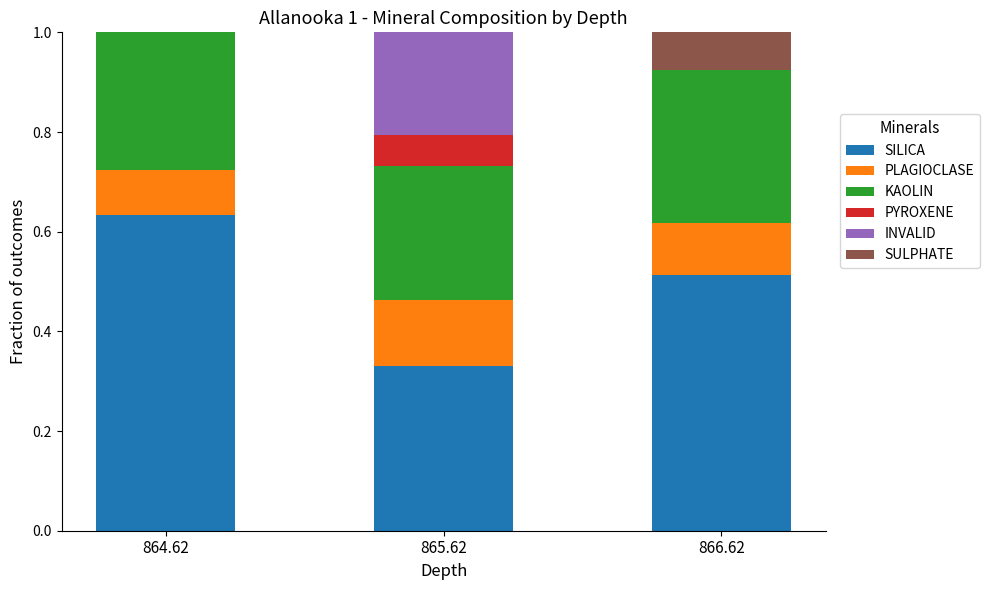

Are the bars grouped side by side (vs. stacked)?

No